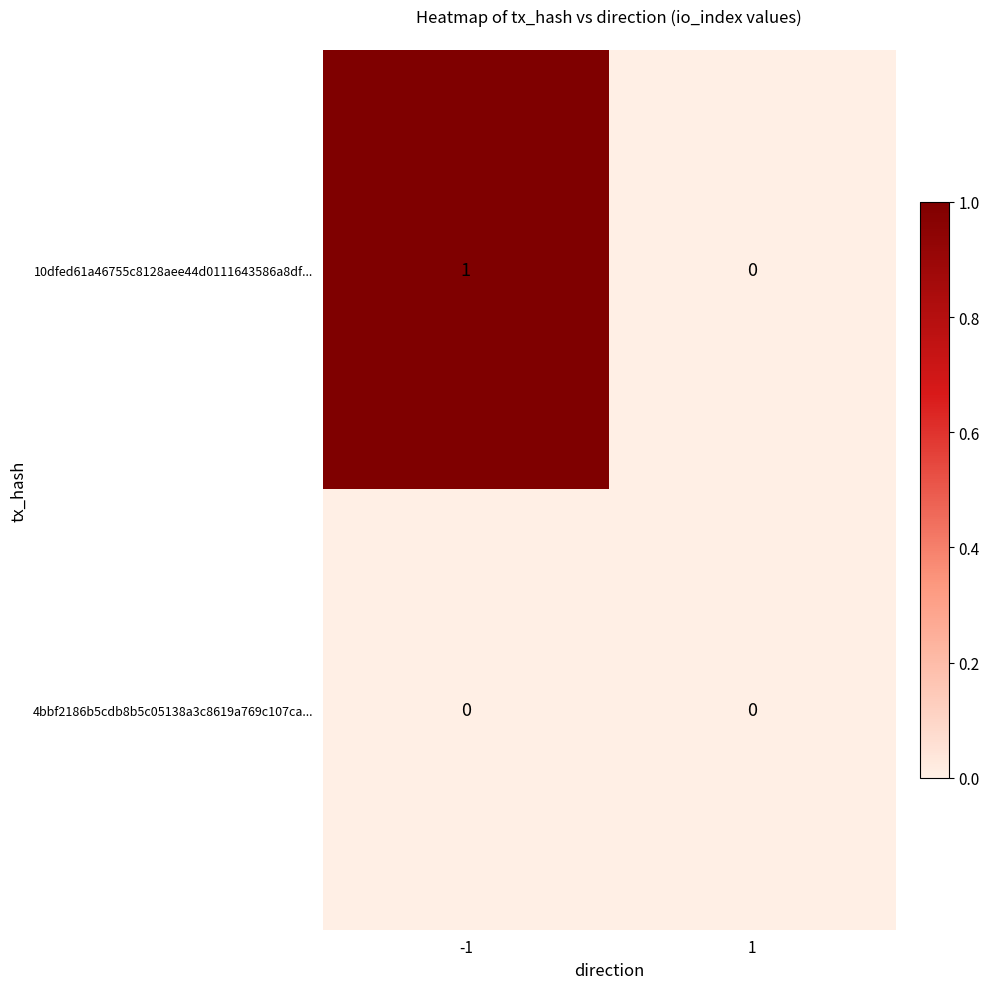

Reading left to right, list all the values displayed in this chart.

10dfed61a46755c8128aee44d0111643586a8df...: -1=1	1=0
4bbf2186b5cdb8b5c05138a3c8619a769c107ca...: -1=0	1=0